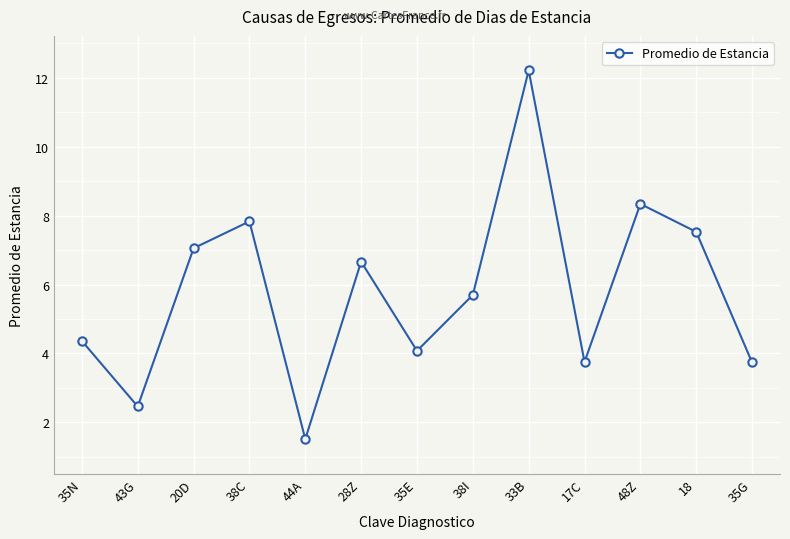

Is this an area chart (filled region under the line)?

No